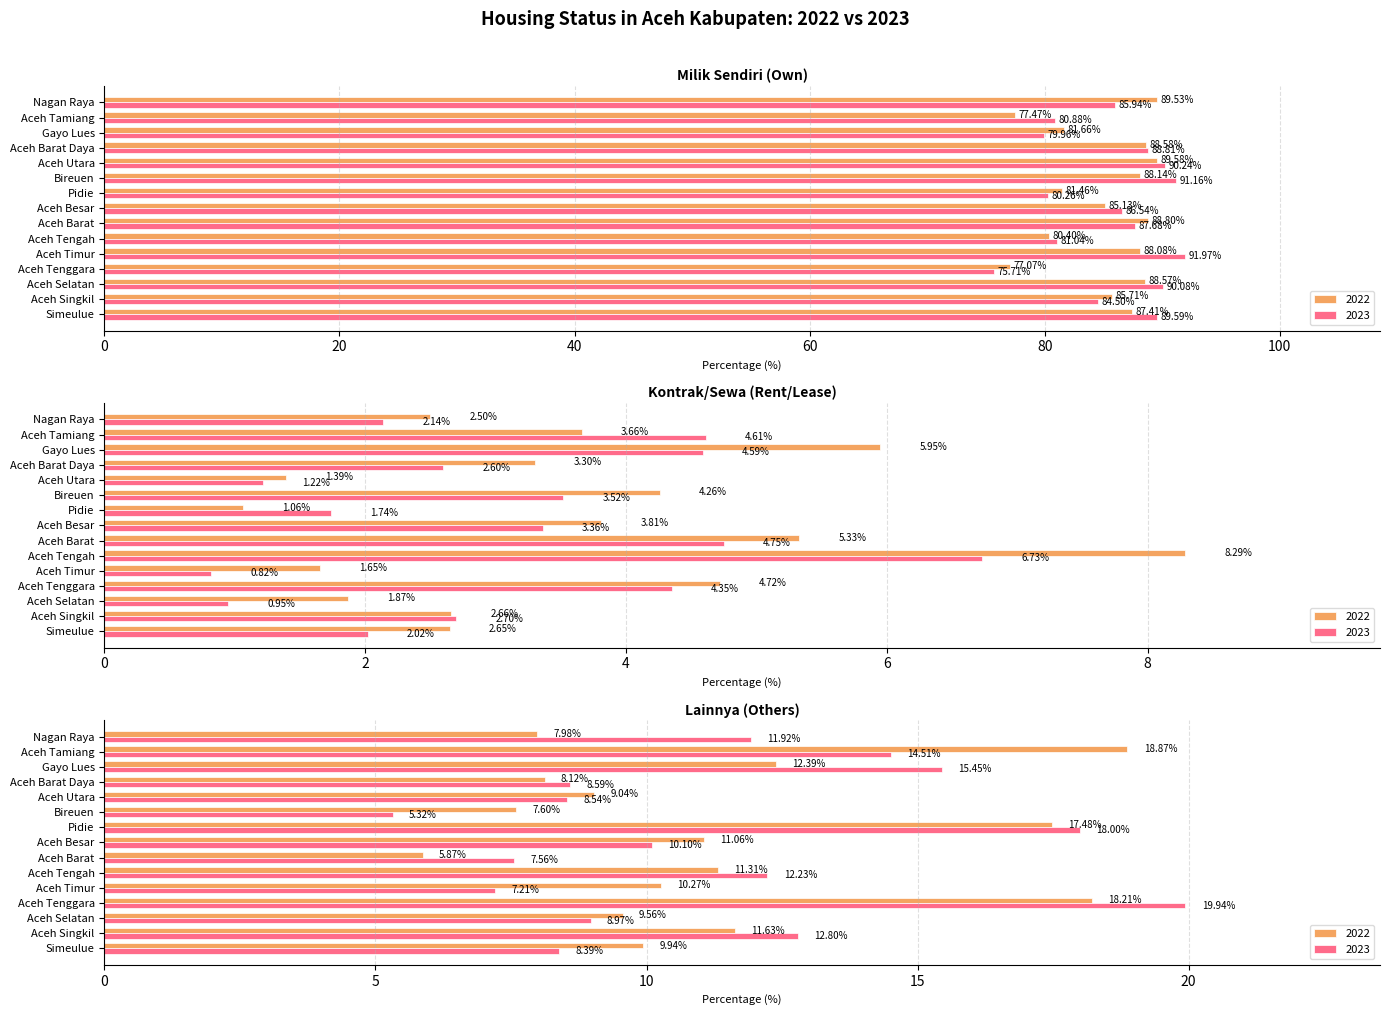

Reading left to right, extract all data points from this chart.

milik_sendiri_2022: Simeulue=87.4	Aceh Singkil=85.7	Aceh Selatan=88.6	Aceh Tenggara=77.1	Aceh Timur=88.1	Aceh Tengah=80.4	Aceh Barat=88.8	Aceh Besar=85.1	Pidie=81.5	Bireuen=88.1	Aceh Utara=89.6	Aceh Barat Daya=88.6	Gayo Lues=81.7	Aceh Tamiang=77.5	Nagan Raya=89.5
milik_sendiri_2023: Simeulue=89.6	Aceh Singkil=84.5	Aceh Selatan=90.1	Aceh Tenggara=75.7	Aceh Timur=92.0	Aceh Tengah=81.0	Aceh Barat=87.7	Aceh Besar=86.5	Pidie=80.3	Bireuen=91.2	Aceh Utara=90.2	Aceh Barat Daya=88.8	Gayo Lues=80.0	Aceh Tamiang=80.9	Nagan Raya=85.9
kontrak_sewa_2022: Simeulue=2.6	Aceh Singkil=2.7	Aceh Selatan=1.9	Aceh Tenggara=4.7	Aceh Timur=1.6	Aceh Tengah=8.3	Aceh Barat=5.3	Aceh Besar=3.8	Pidie=1.1	Bireuen=4.3	Aceh Utara=1.4	Aceh Barat Daya=3.3	Gayo Lues=6.0	Aceh Tamiang=3.7	Nagan Raya=2.5
kontrak_sewa_2023: Simeulue=2.0	Aceh Singkil=2.7	Aceh Selatan=0.9	Aceh Tenggara=4.3	Aceh Timur=0.8	Aceh Tengah=6.7	Aceh Barat=4.8	Aceh Besar=3.4	Pidie=1.7	Bireuen=3.5	Aceh Utara=1.2	Aceh Barat Daya=2.6	Gayo Lues=4.6	Aceh Tamiang=4.6	Nagan Raya=2.1
lainnya_2022: Simeulue=9.9	Aceh Singkil=11.6	Aceh Selatan=9.6	Aceh Tenggara=18.2	Aceh Timur=10.3	Aceh Tengah=11.3	Aceh Barat=5.9	Aceh Besar=11.1	Pidie=17.5	Bireuen=7.6	Aceh Utara=9.0	Aceh Barat Daya=8.1	Gayo Lues=12.4	Aceh Tamiang=18.9	Nagan Raya=8.0
lainnya_2023: Simeulue=8.4	Aceh Singkil=12.8	Aceh Selatan=9.0	Aceh Tenggara=19.9	Aceh Timur=7.2	Aceh Tengah=12.2	Aceh Barat=7.6	Aceh Besar=10.1	Pidie=18.0	Bireuen=5.3	Aceh Utara=8.5	Aceh Barat Daya=8.6	Gayo Lues=15.4	Aceh Tamiang=14.5	Nagan Raya=11.9